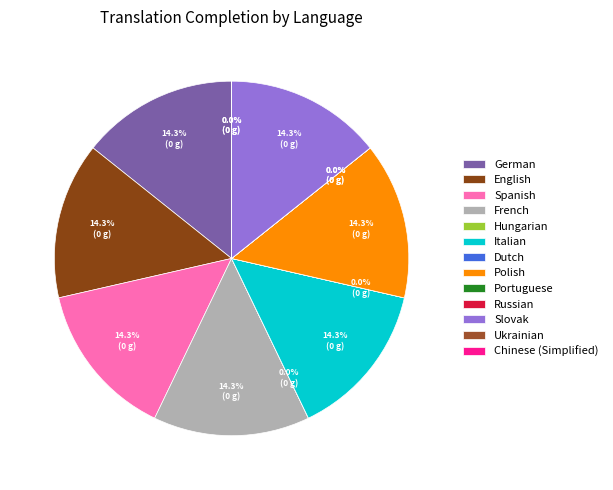

Between Polish and French, which is larger?

Polish